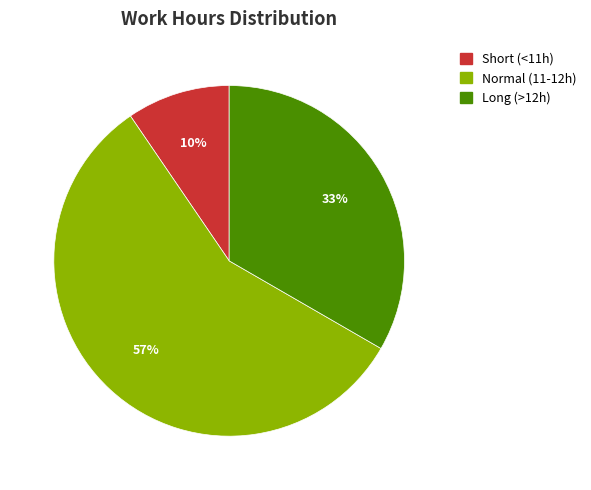

Is there a majority slice in this chart?

Yes